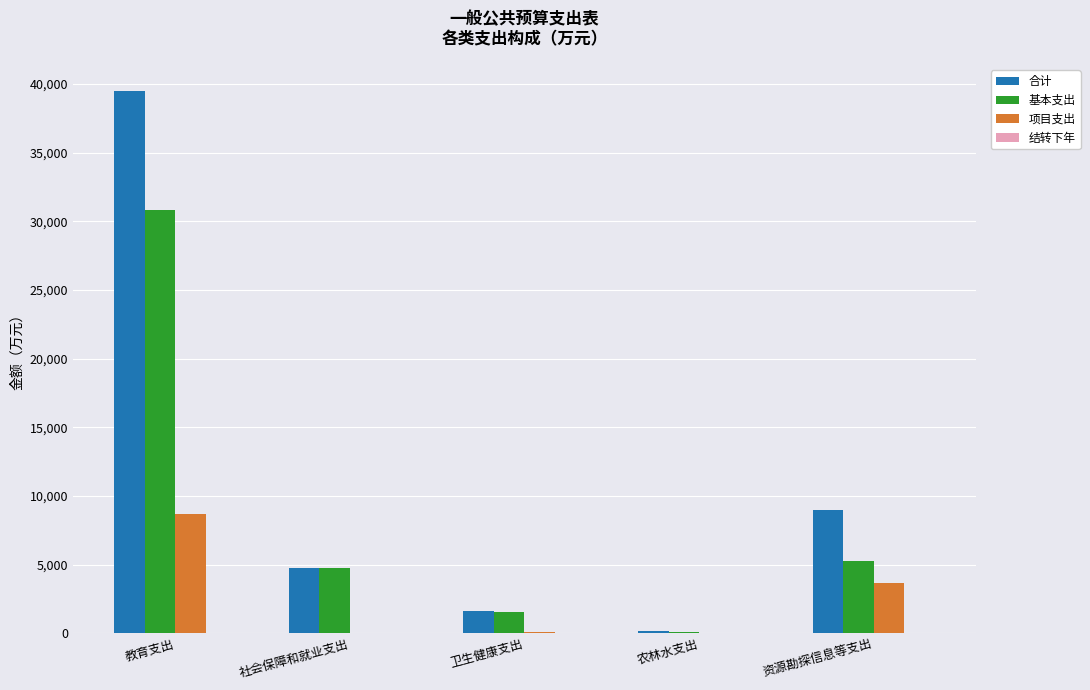

Are the bars grouped side by side (vs. stacked)?

Yes